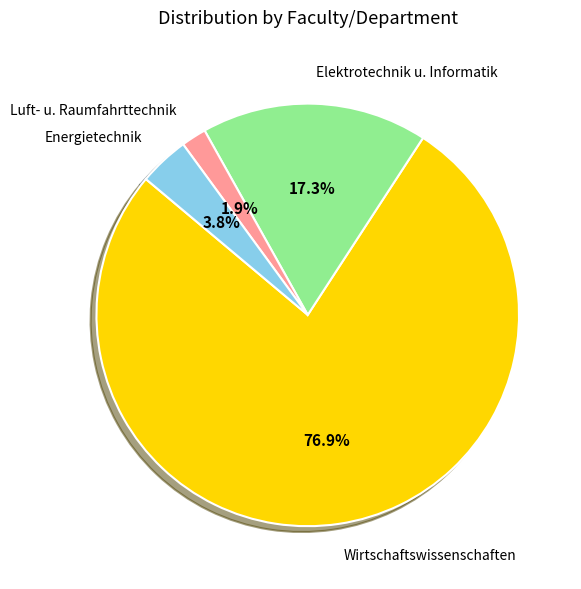

Combined, what portion of the pie is Elektrotechnik u. Informatik and Luft- u. Raumfahrttechnik?

19.2%